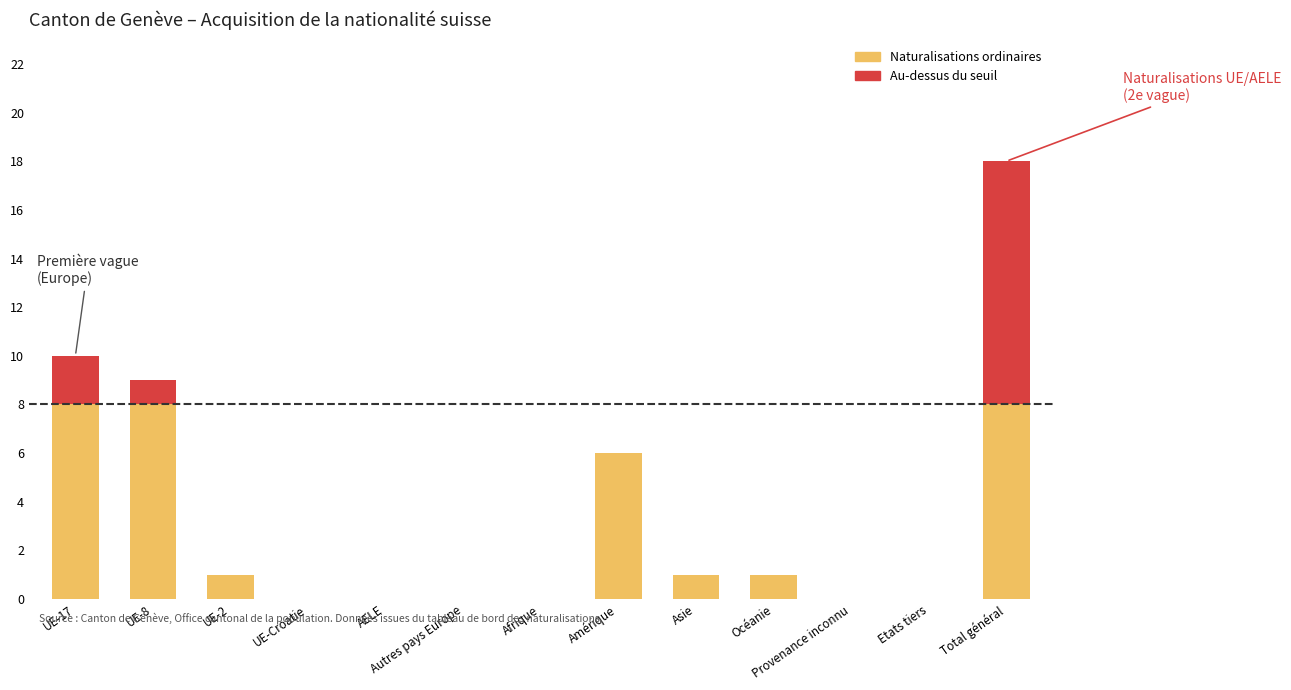

What is the total value across all series at Amérique?

6